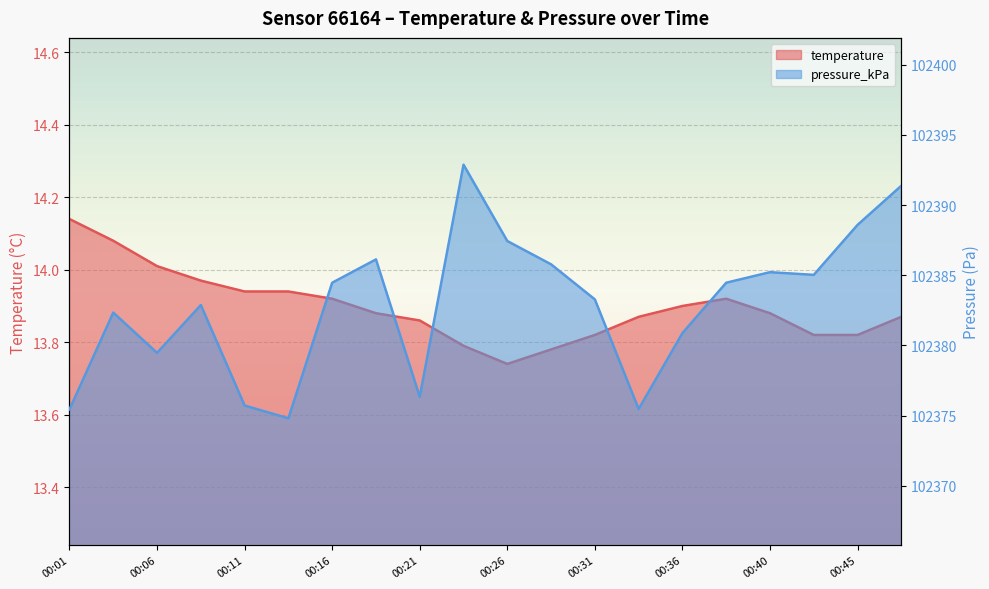

Which series changed the most between 00:03 and 00:40?

pressure_kPa